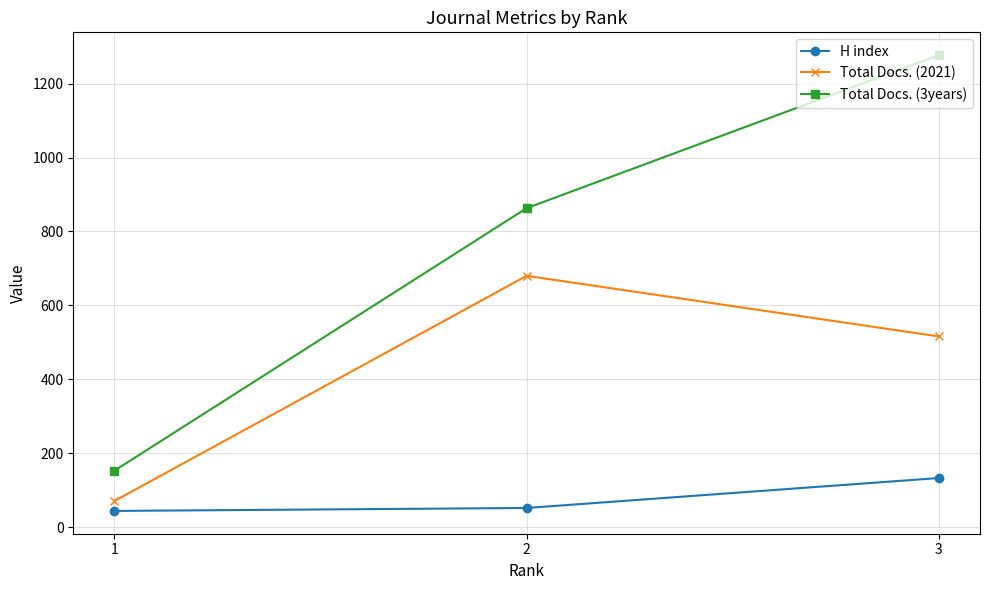

Which series has the widest spread of values?

Total Docs. (3years)